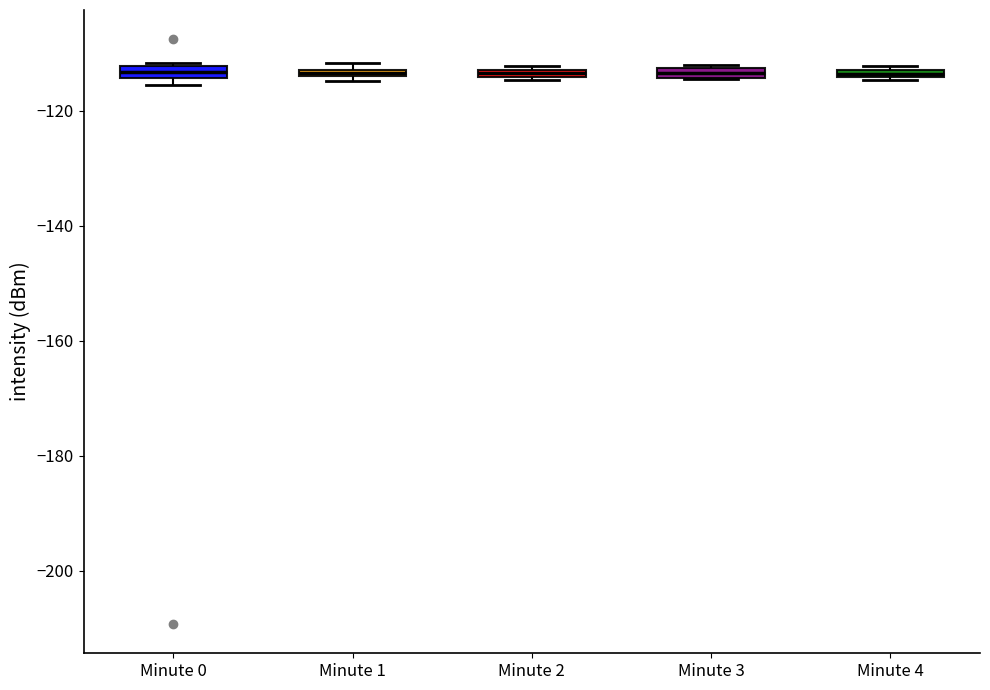

Where is the lower edge of the box for Minute 4 on the y-axis? The values are not printed on the chart, so give them approximately, as read against the axis.

-114